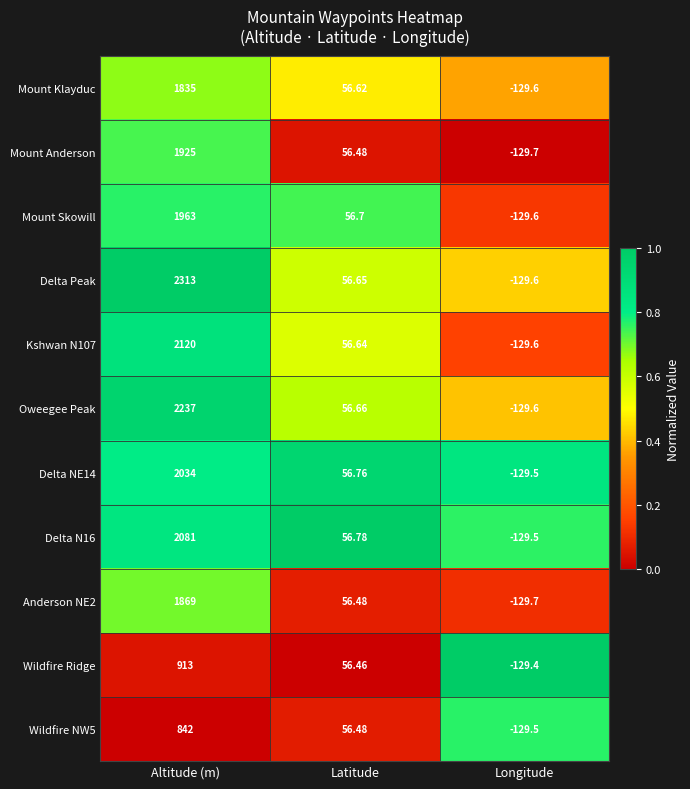

What is the total value across all series at Longitude?

-1425.3